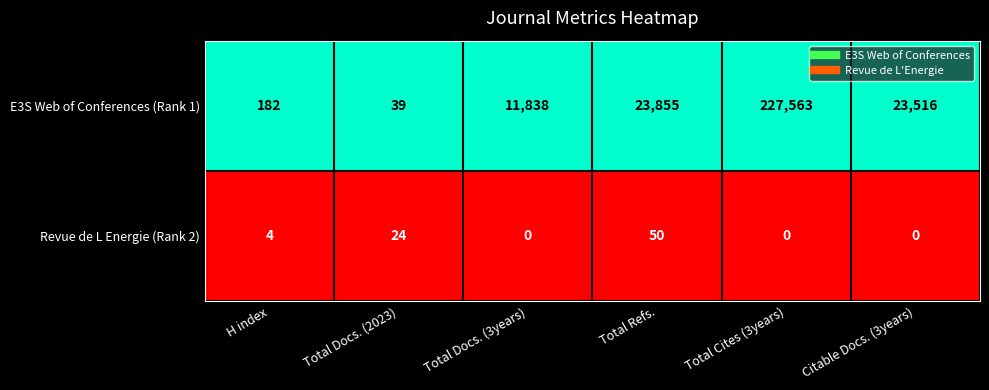

Rank the series by their average value, from lowest to highest.

Revue de L Energie (Rank 2), E3S Web of Conferences (Rank 1)